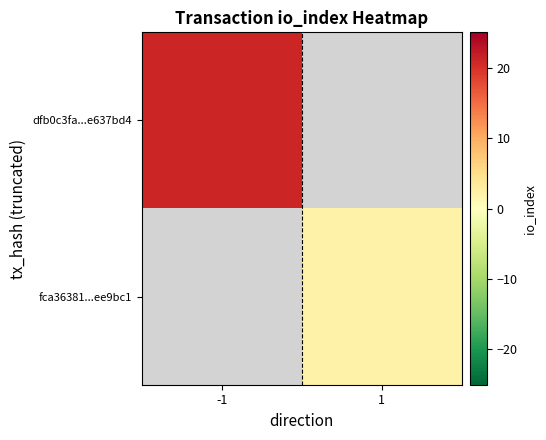

Is the value of dfb0c3fa...e637bd4 at 1 greater than the value of fca36381...ee9bc1 at 1?

No